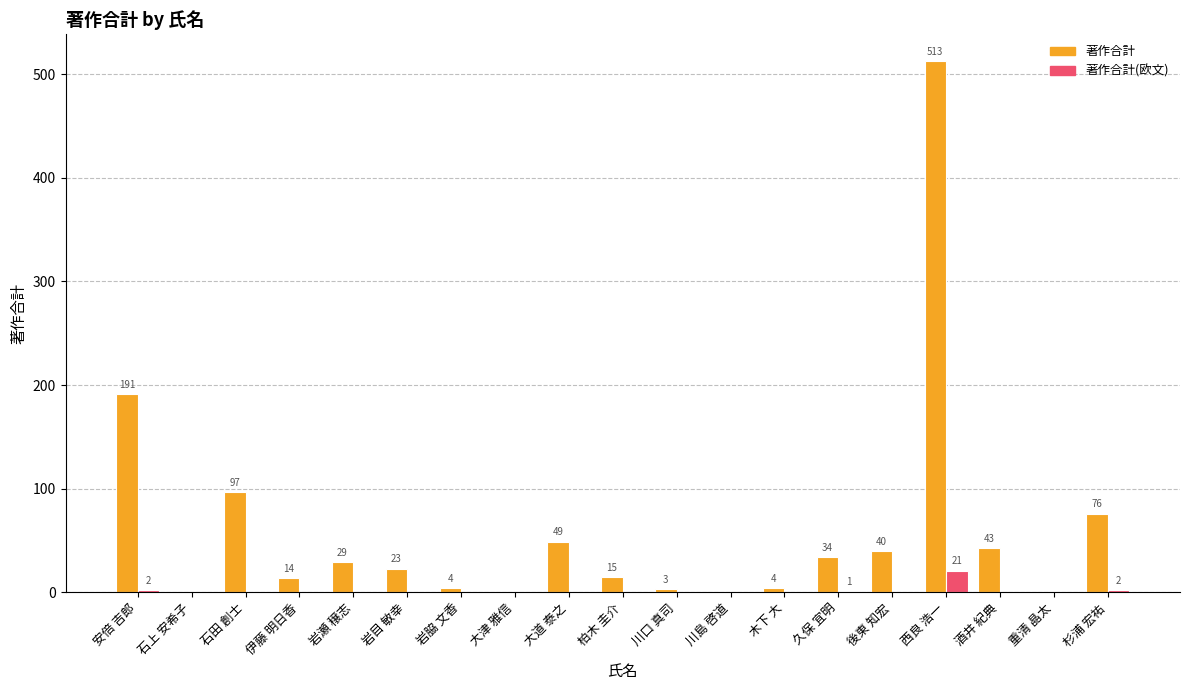

At which category is the sum across all series the highest?

西良 浩一